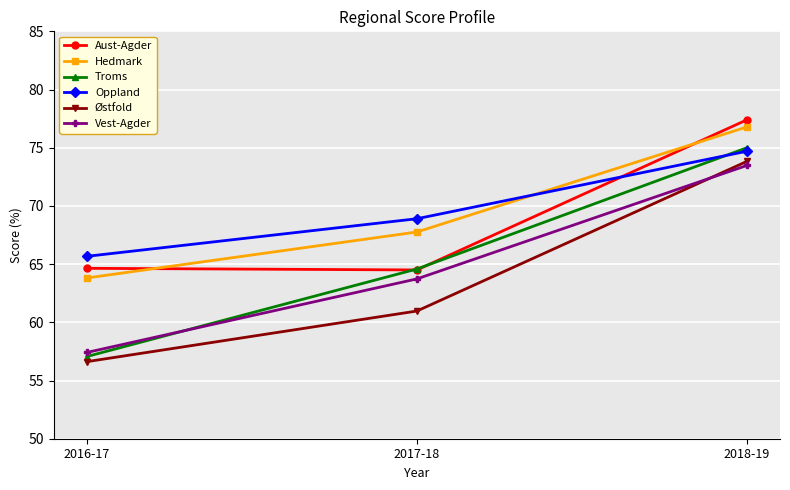

What is the difference between the Troms values at 2018-19 and 2016-17?

17.9